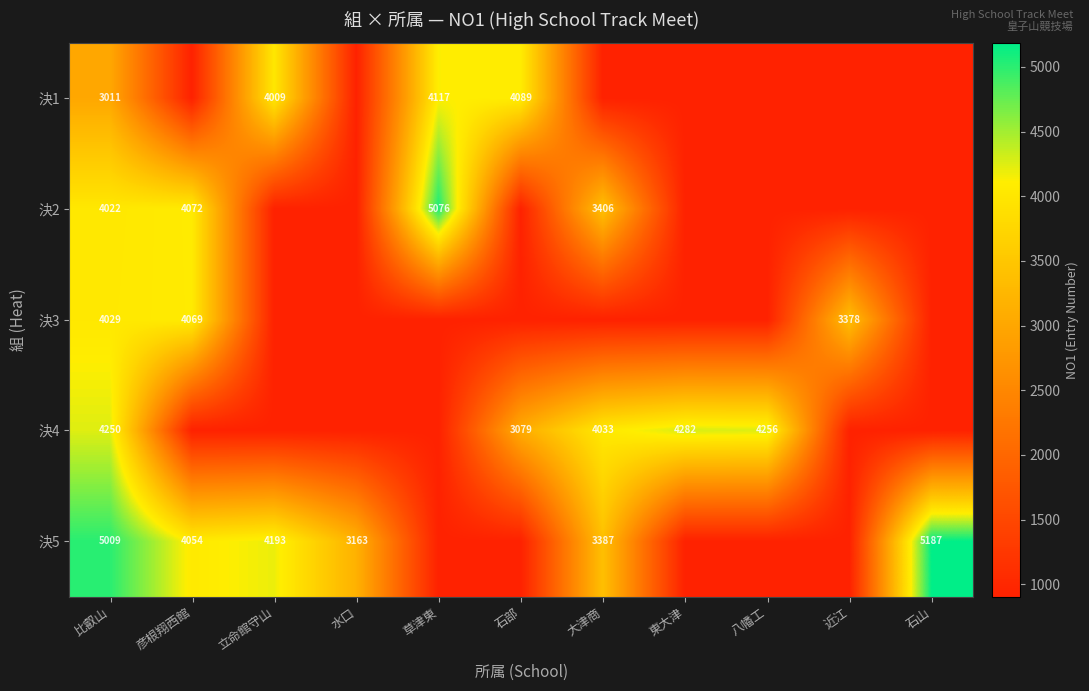

True or false: 決3 has a value of 5577.0 at 彦根翔西館.

False